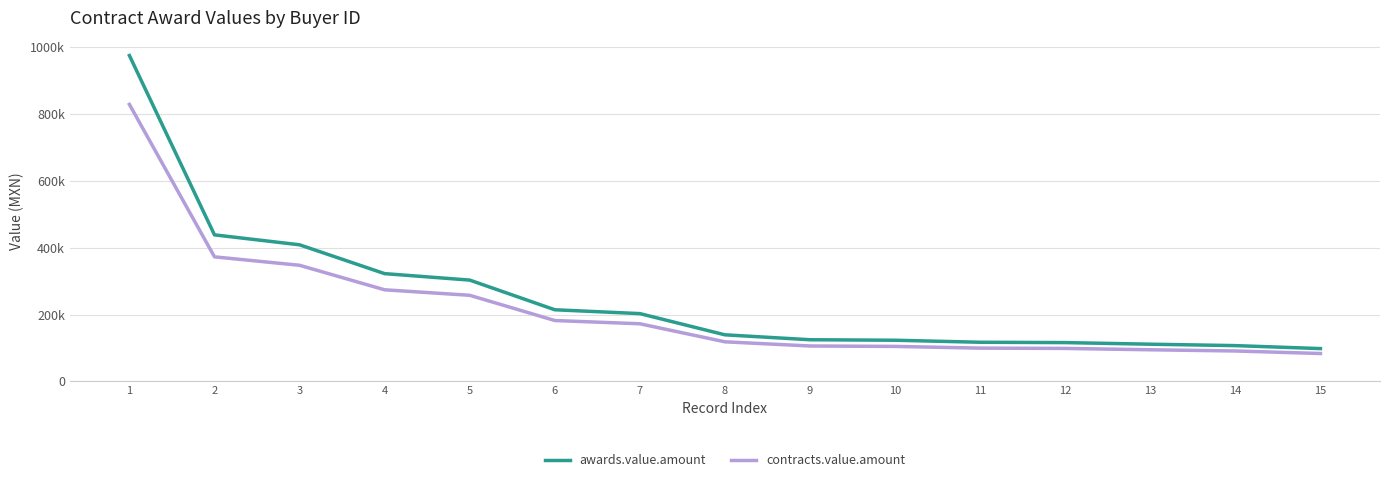

What is the total value across all series at 5?

561068.0